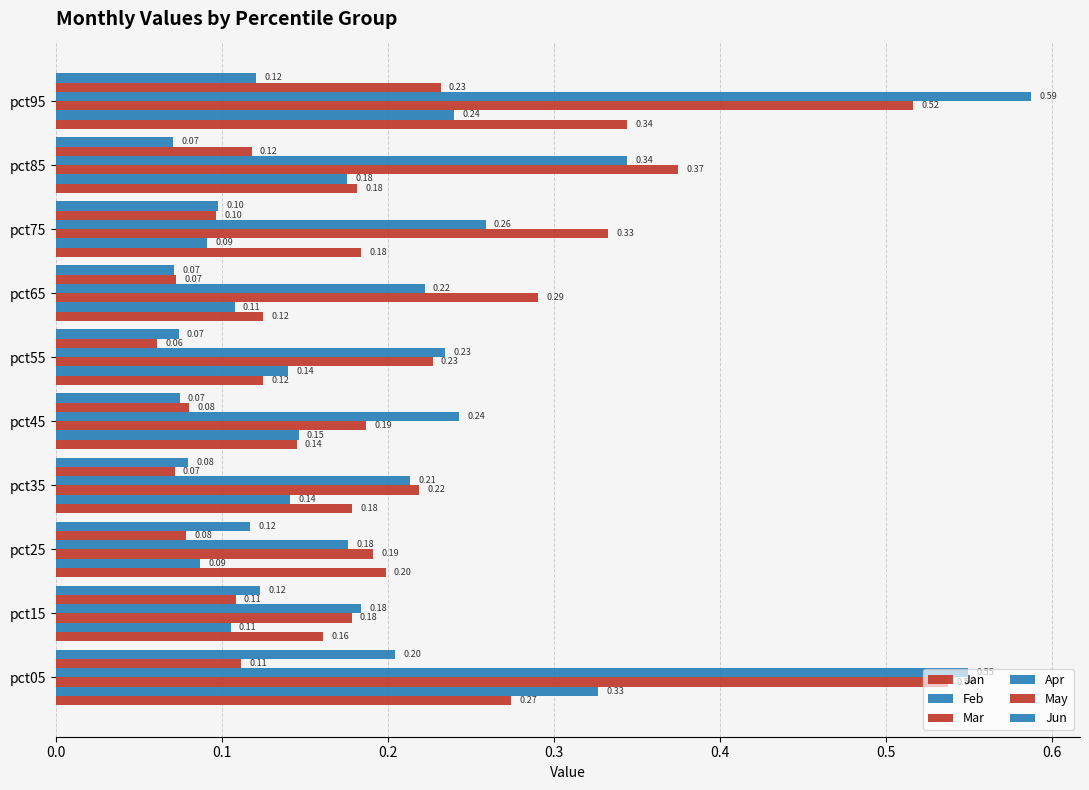

Count the number of categories in the chart.

10